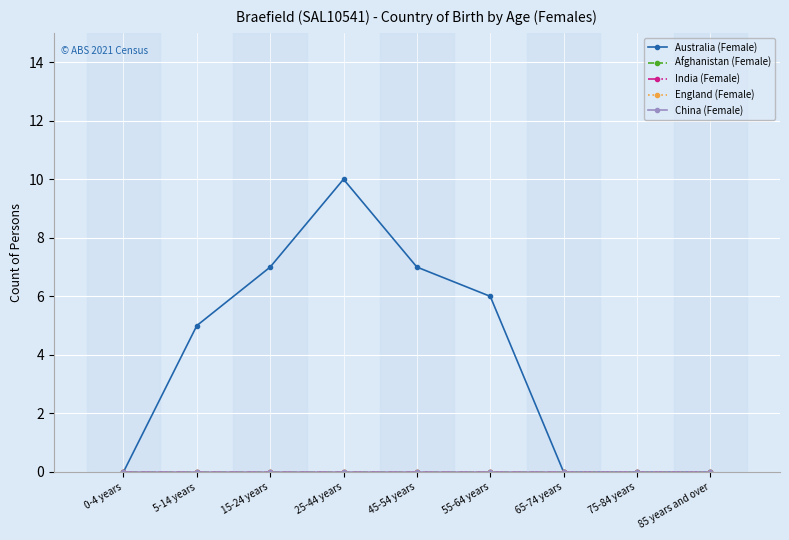

At which label does Afghanistan (Female) reach its minimum?

0-4 years